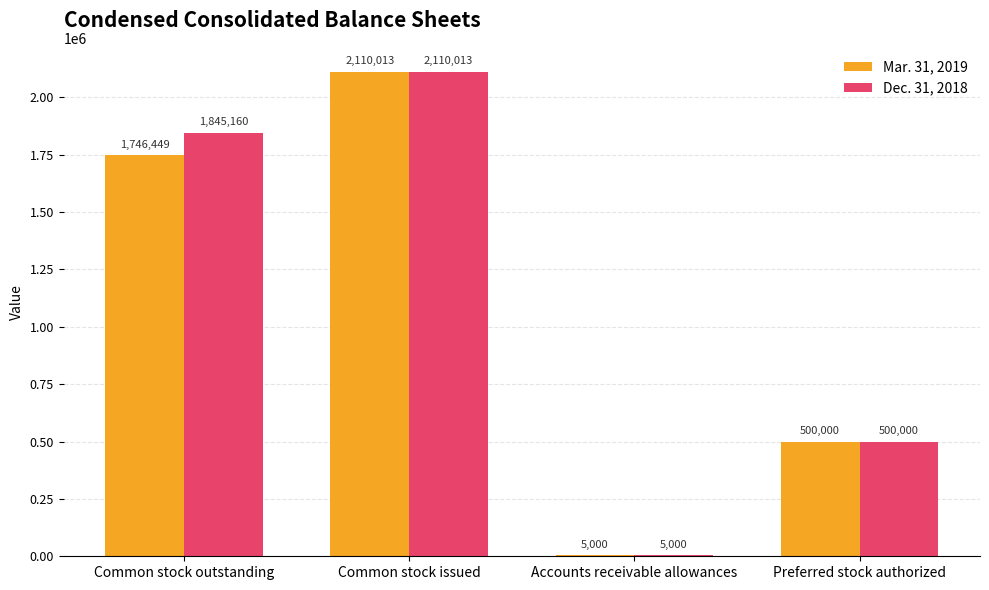

What is the greatest value displayed?

2110013